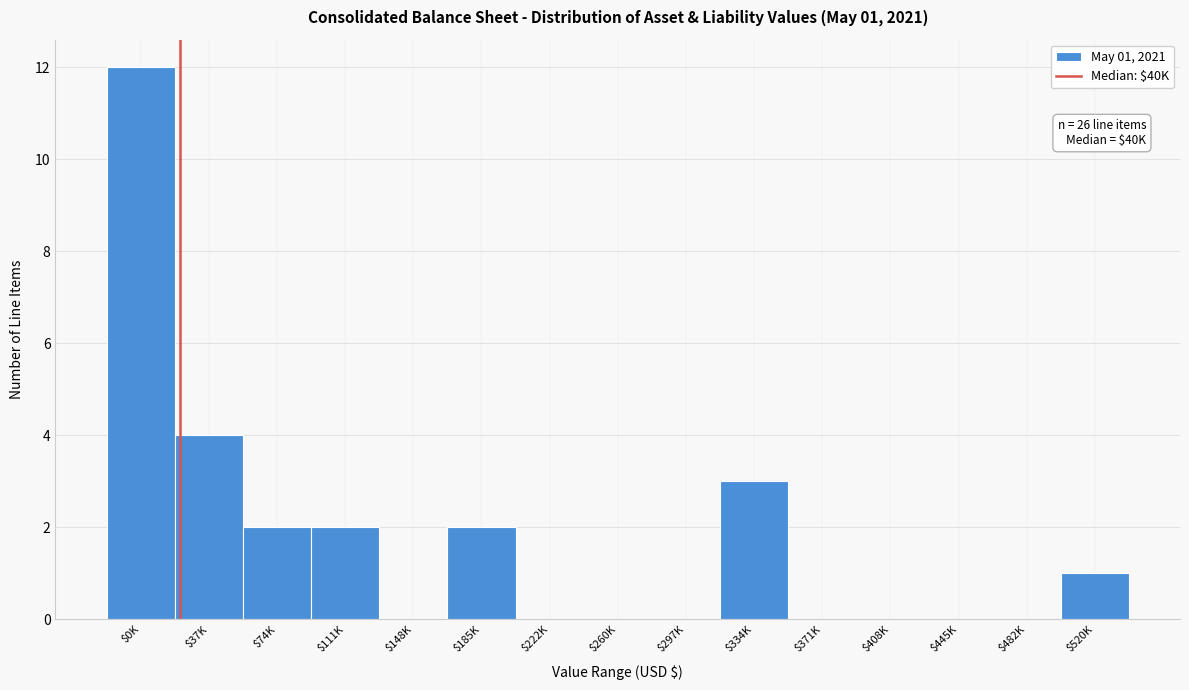

What is the greatest value displayed?

12